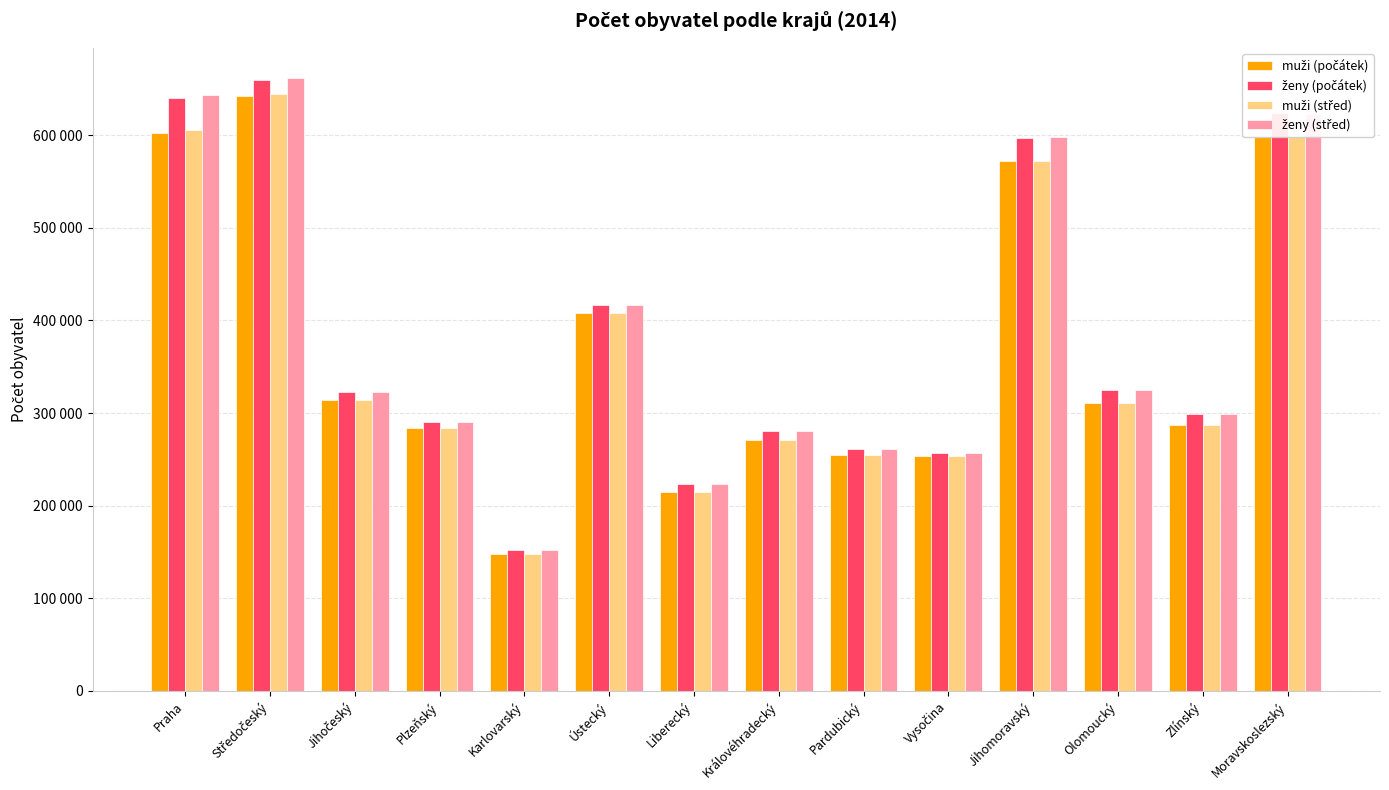

Are the bars grouped side by side (vs. stacked)?

Yes